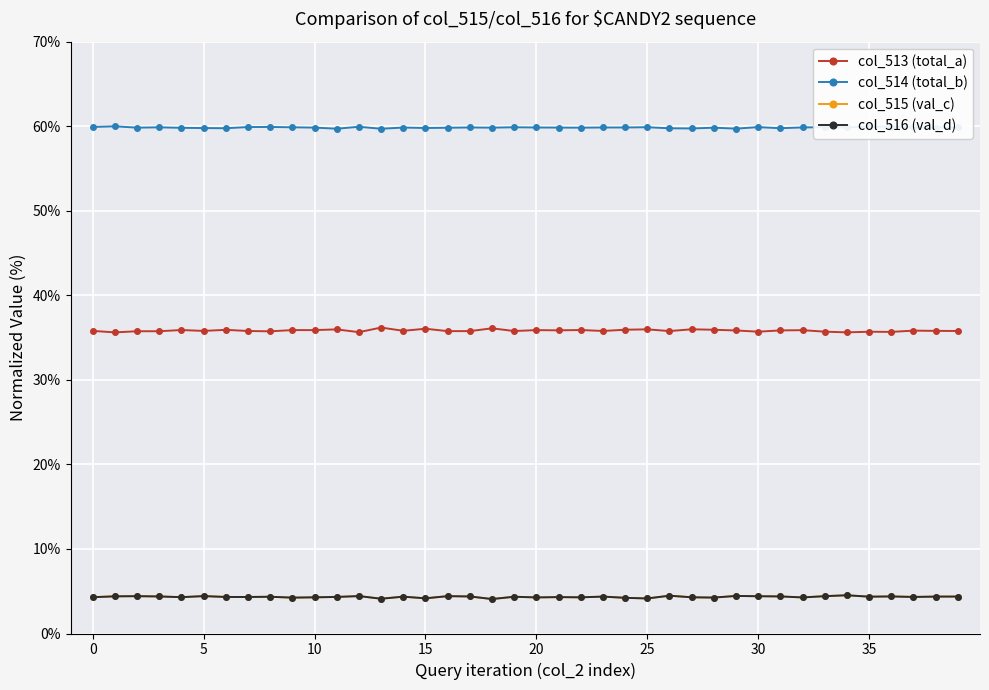

Is this an area chart (filled region under the line)?

No